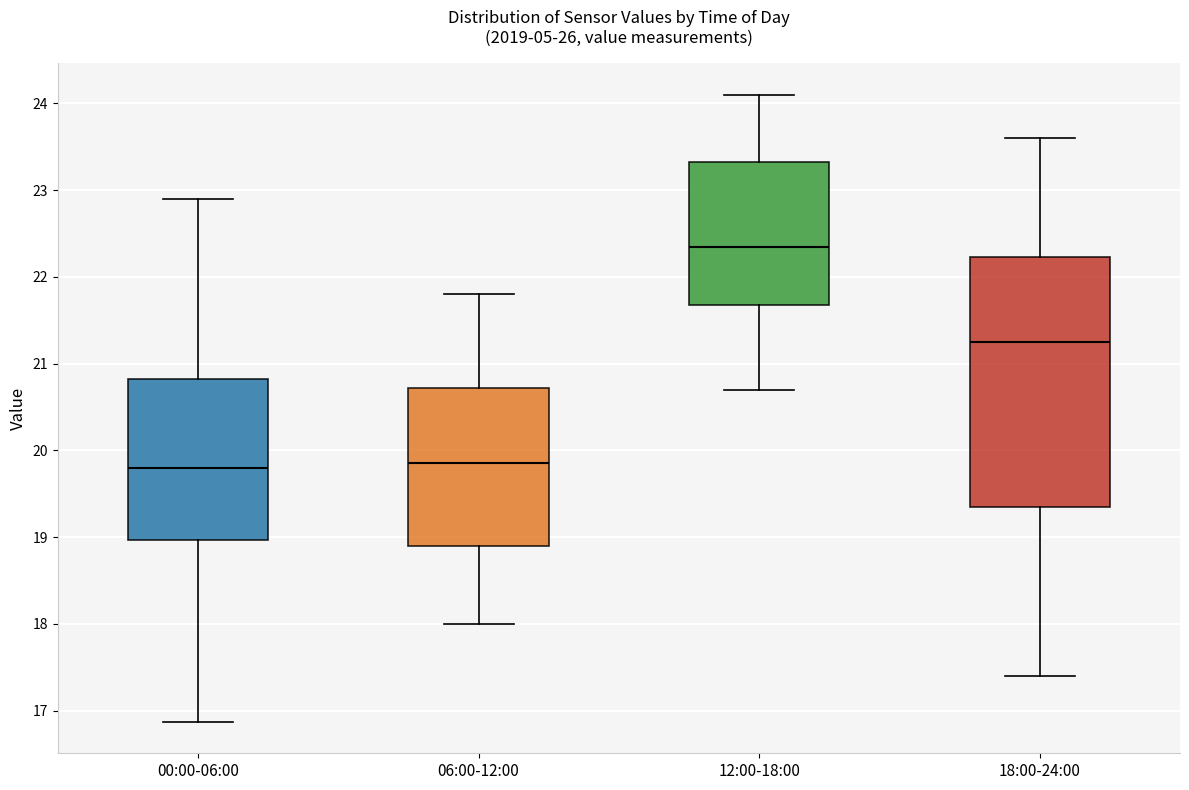

Reading left to right, read every box against the y-axis: the position of its median line, the range the box covers, and the ends of its whiskers. The values are not printed on the chart, so give them approximately, as read against the axis.

00:00-06:00: median 19.8, box 19.0 to 20.8, whiskers 16.9 to 22.9
06:00-12:00: median 19.9, box 18.9 to 20.7, whiskers 18.0 to 21.8
12:00-18:00: median 22.4, box 21.7 to 23.3, whiskers 20.7 to 24.1
18:00-24:00: median 21.3, box 19.4 to 22.2, whiskers 17.4 to 23.6